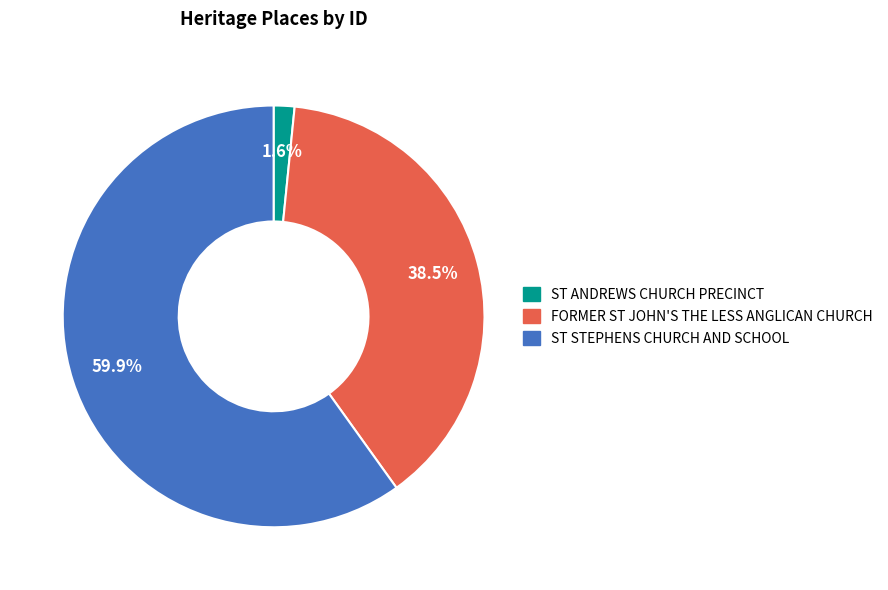

Rank the categories by value from highest to lowest.

ST STEPHENS CHURCH AND SCHOOL, FORMER ST JOHN'S THE LESS ANGLICAN CHURCH, ST ANDREWS CHURCH PRECINCT